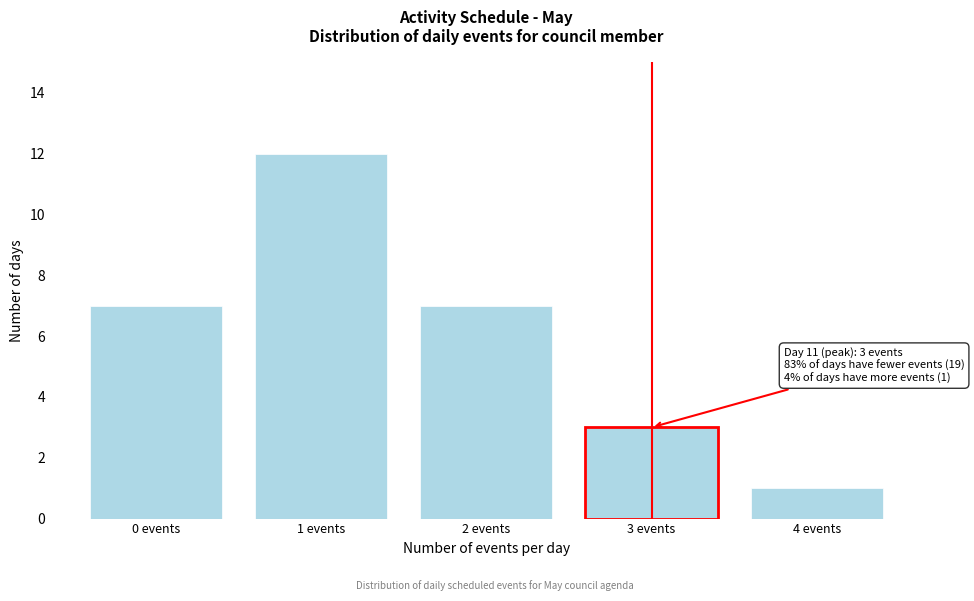

Reading right to left, what are all the values shown in this chart?

1	3	7	12	7